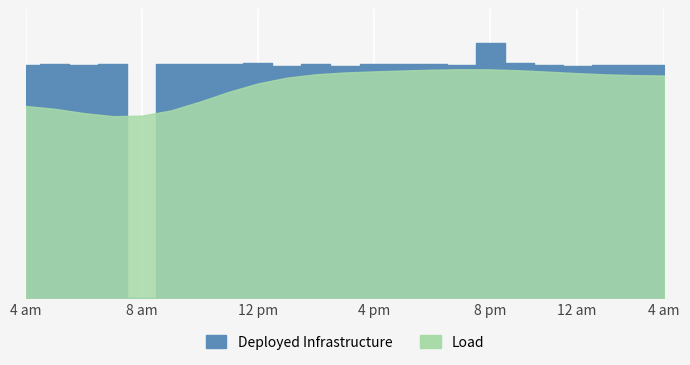

Reading left to right, what are all the values shown in this chart?

11.3	11.3	11.3	11.3	0.0	11.3	11.3	11.3	11.4	11.2	11.3	11.3	11.4	11.3	11.3	11.3	12.4	11.4	11.3	11.3	11.3	11.3	11.3